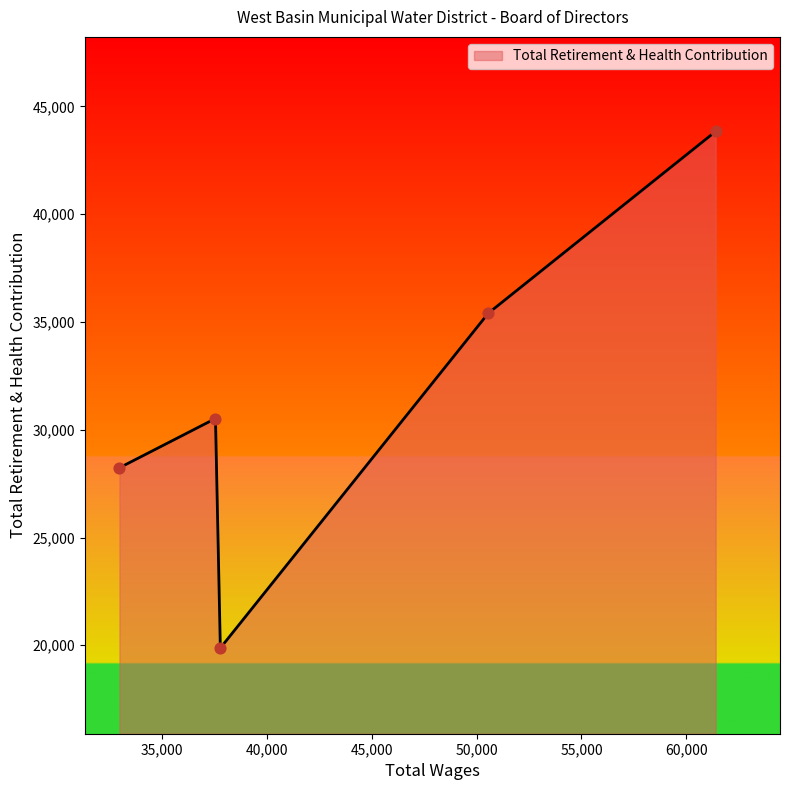

What is the greatest value displayed?

43841